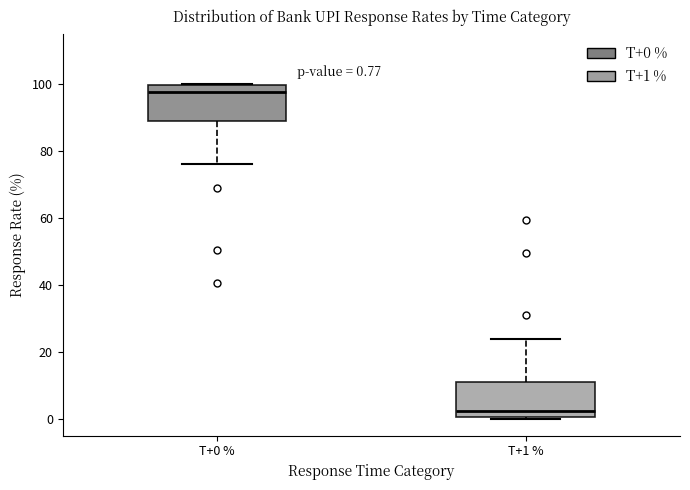

Which box's median line is the lowest?

T+1 %